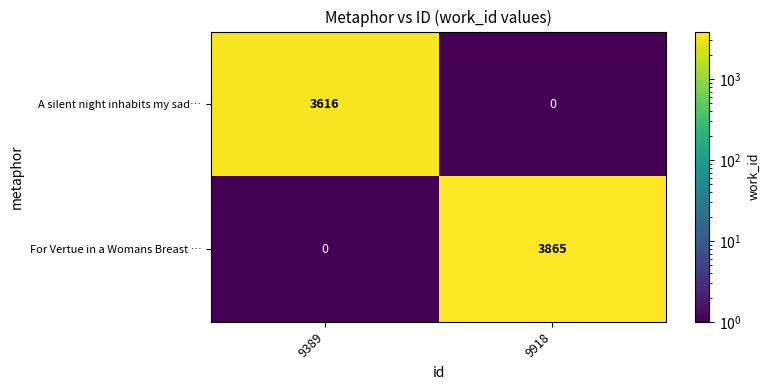

Is the value of For Vertue in a Womans Breast … at 9918 greater than the value of A silent night inhabits my sad… at 9389?

Yes